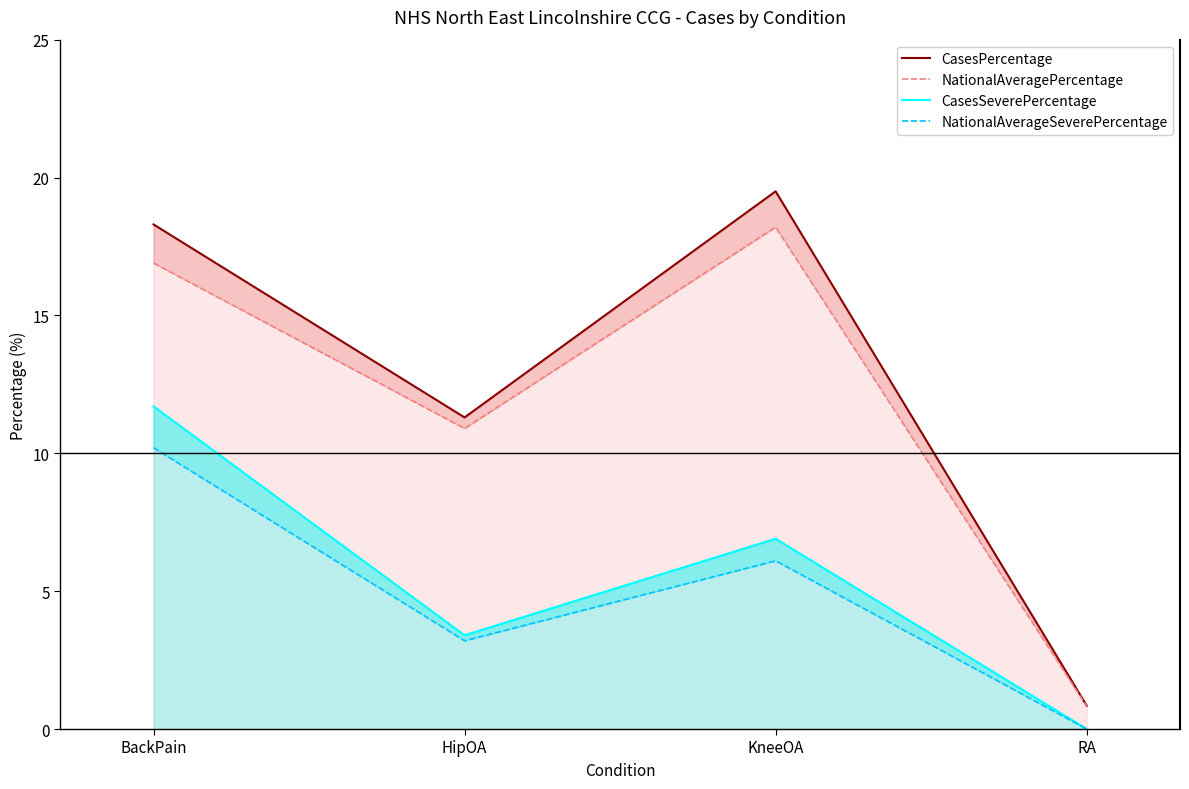

Which series has the largest total across all categories?

CasesPercentage